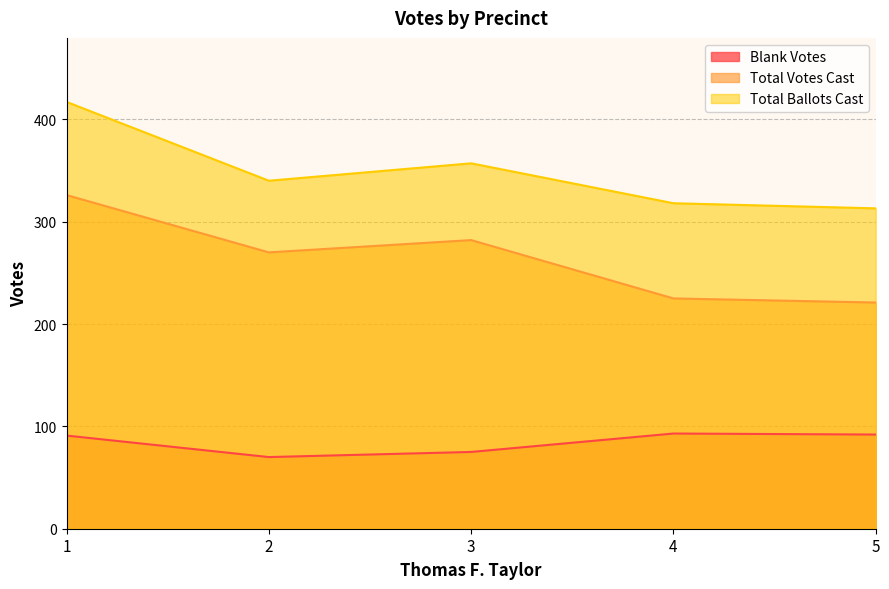

How many lines are shown in the chart?

3